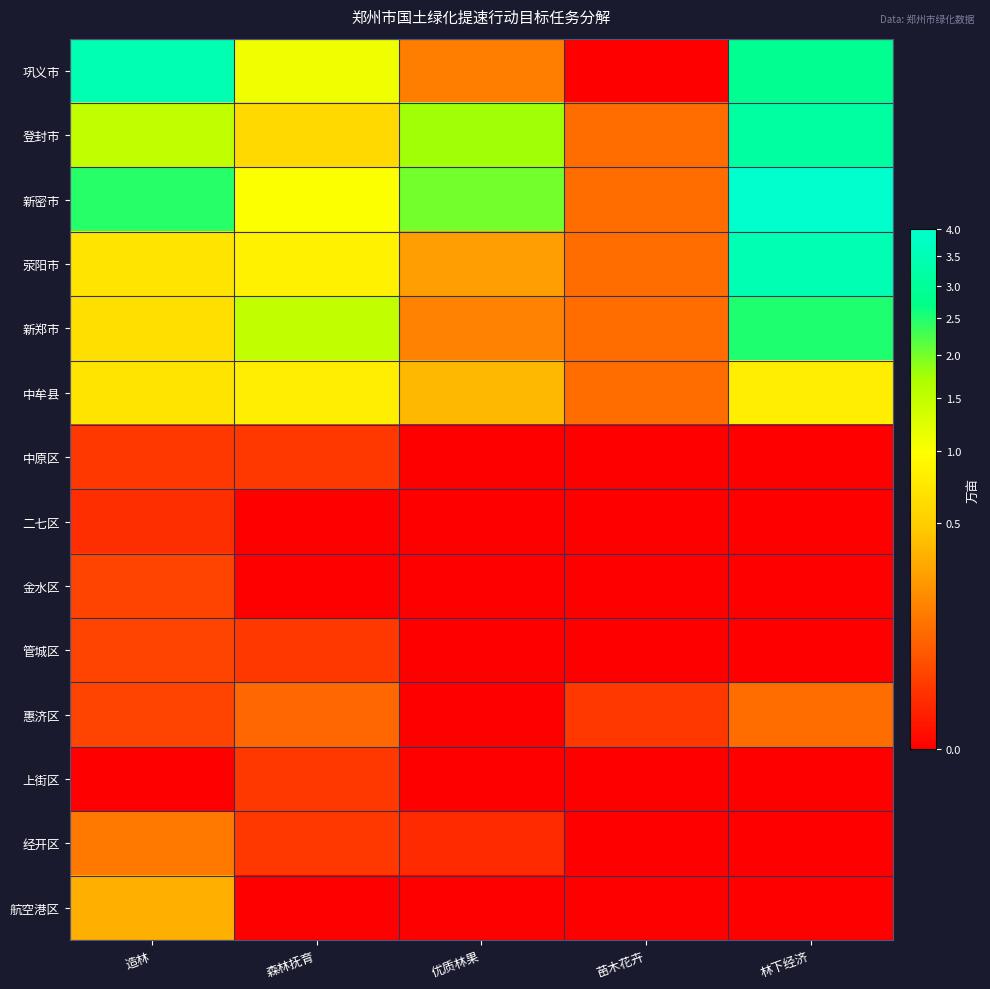

Reading left to right, list all the values displayed in this chart.

巩义市: 造林=3.4	森林抚育=1.1	优质林果=0.1	苗木花卉=0.0	林下经济=2.9
登封市: 造林=1.5	森林抚育=0.6	优质林果=1.8	苗木花卉=0.1	林下经济=3.1
新密市: 造林=2.5	森林抚育=1.0	优质林果=2.0	苗木花卉=0.1	林下经济=4.0
荥阳市: 造林=0.7	森林抚育=0.8	优质林果=0.3	苗木花卉=0.1	林下经济=3.5
新郑市: 造林=0.6	森林抚育=1.5	优质林果=0.2	苗木花卉=0.1	林下经济=2.5
中牟县: 造林=0.7	森林抚育=0.8	优质林果=0.4	苗木花卉=0.1	林下经济=0.8
中原区: 造林=0.0	森林抚育=0.0	优质林果=0.0	苗木花卉=0.0	林下经济=0.0
二七区: 造林=0.0	森林抚育=0.0	优质林果=0.0	苗木花卉=0.0	林下经济=0.0
金水区: 造林=0.0	森林抚育=0.0	优质林果=0.0	苗木花卉=0.0	林下经济=0.0
管城区: 造林=0.0	森林抚育=0.0	优质林果=0.0	苗木花卉=0.0	林下经济=0.0
惠济区: 造林=0.0	森林抚育=0.1	优质林果=0.0	苗木花卉=0.0	林下经济=0.1
上街区: 造林=0.0	森林抚育=0.0	优质林果=0.0	苗木花卉=0.0	林下经济=0.0
经开区: 造林=0.1	森林抚育=0.0	优质林果=0.0	苗木花卉=0.0	林下经济=0.0
航空港区: 造林=0.3	森林抚育=0.0	优质林果=0.0	苗木花卉=0.0	林下经济=0.0